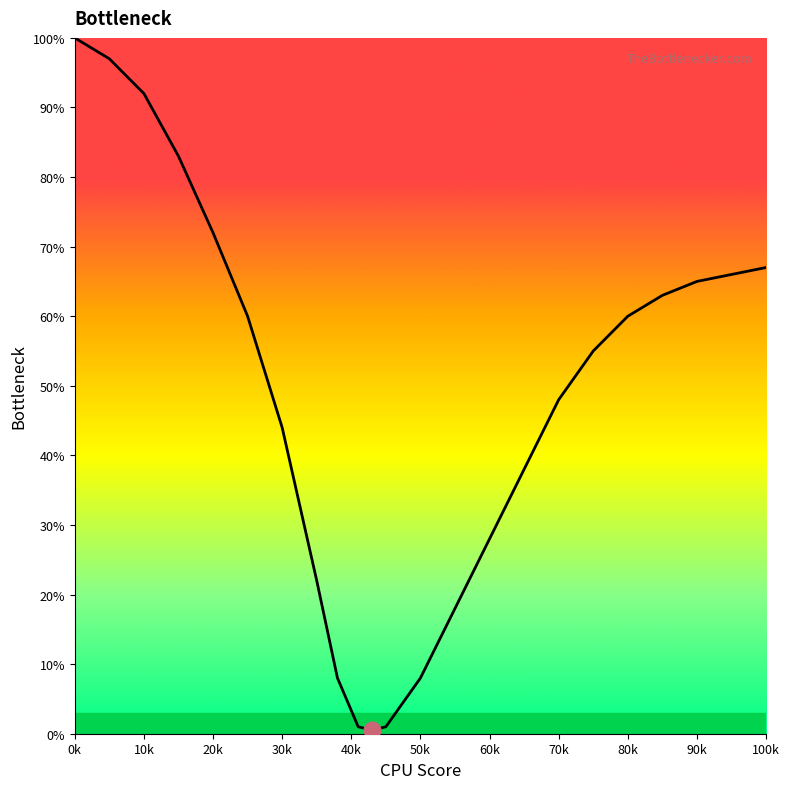

How many lines are shown in the chart?

1